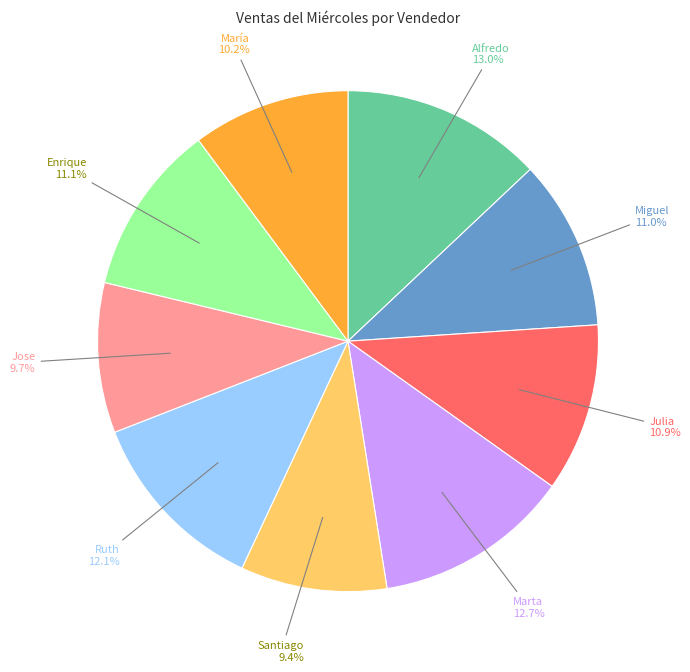

To the nearest percent, what is the average slice percentage?

11%